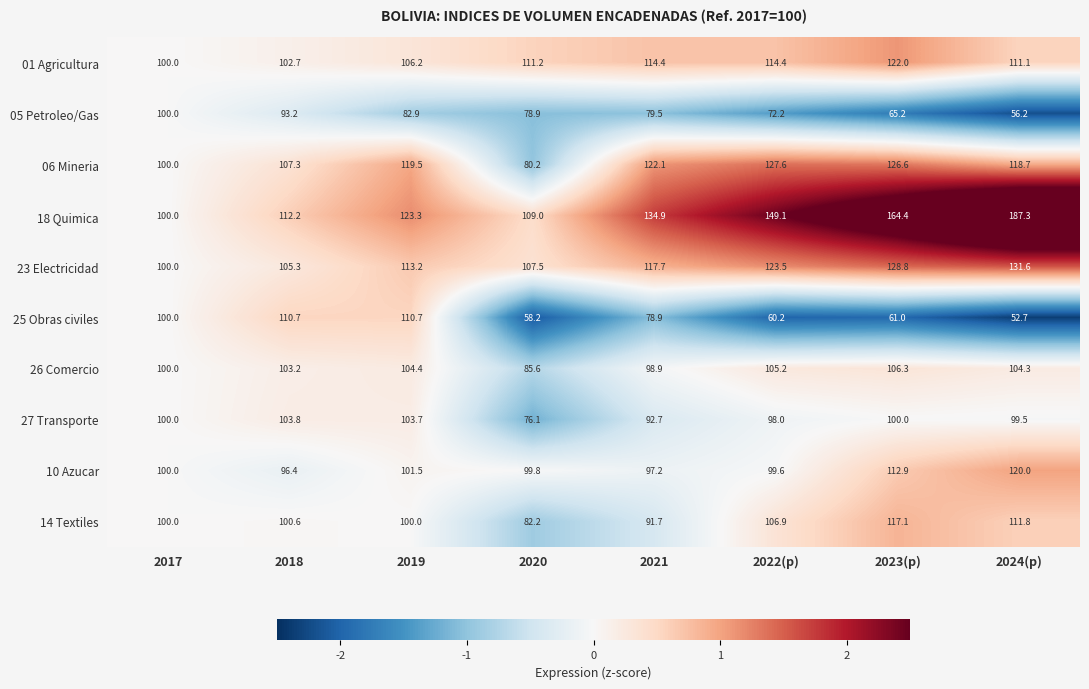

Is it true that 18 Quimica equals 283.1 at 2024(p)?

False